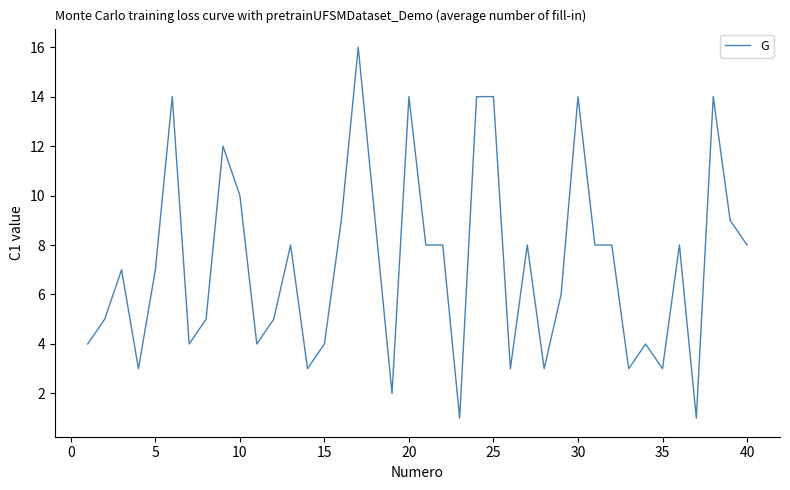

What is the difference between the maximum and minimum values?

15